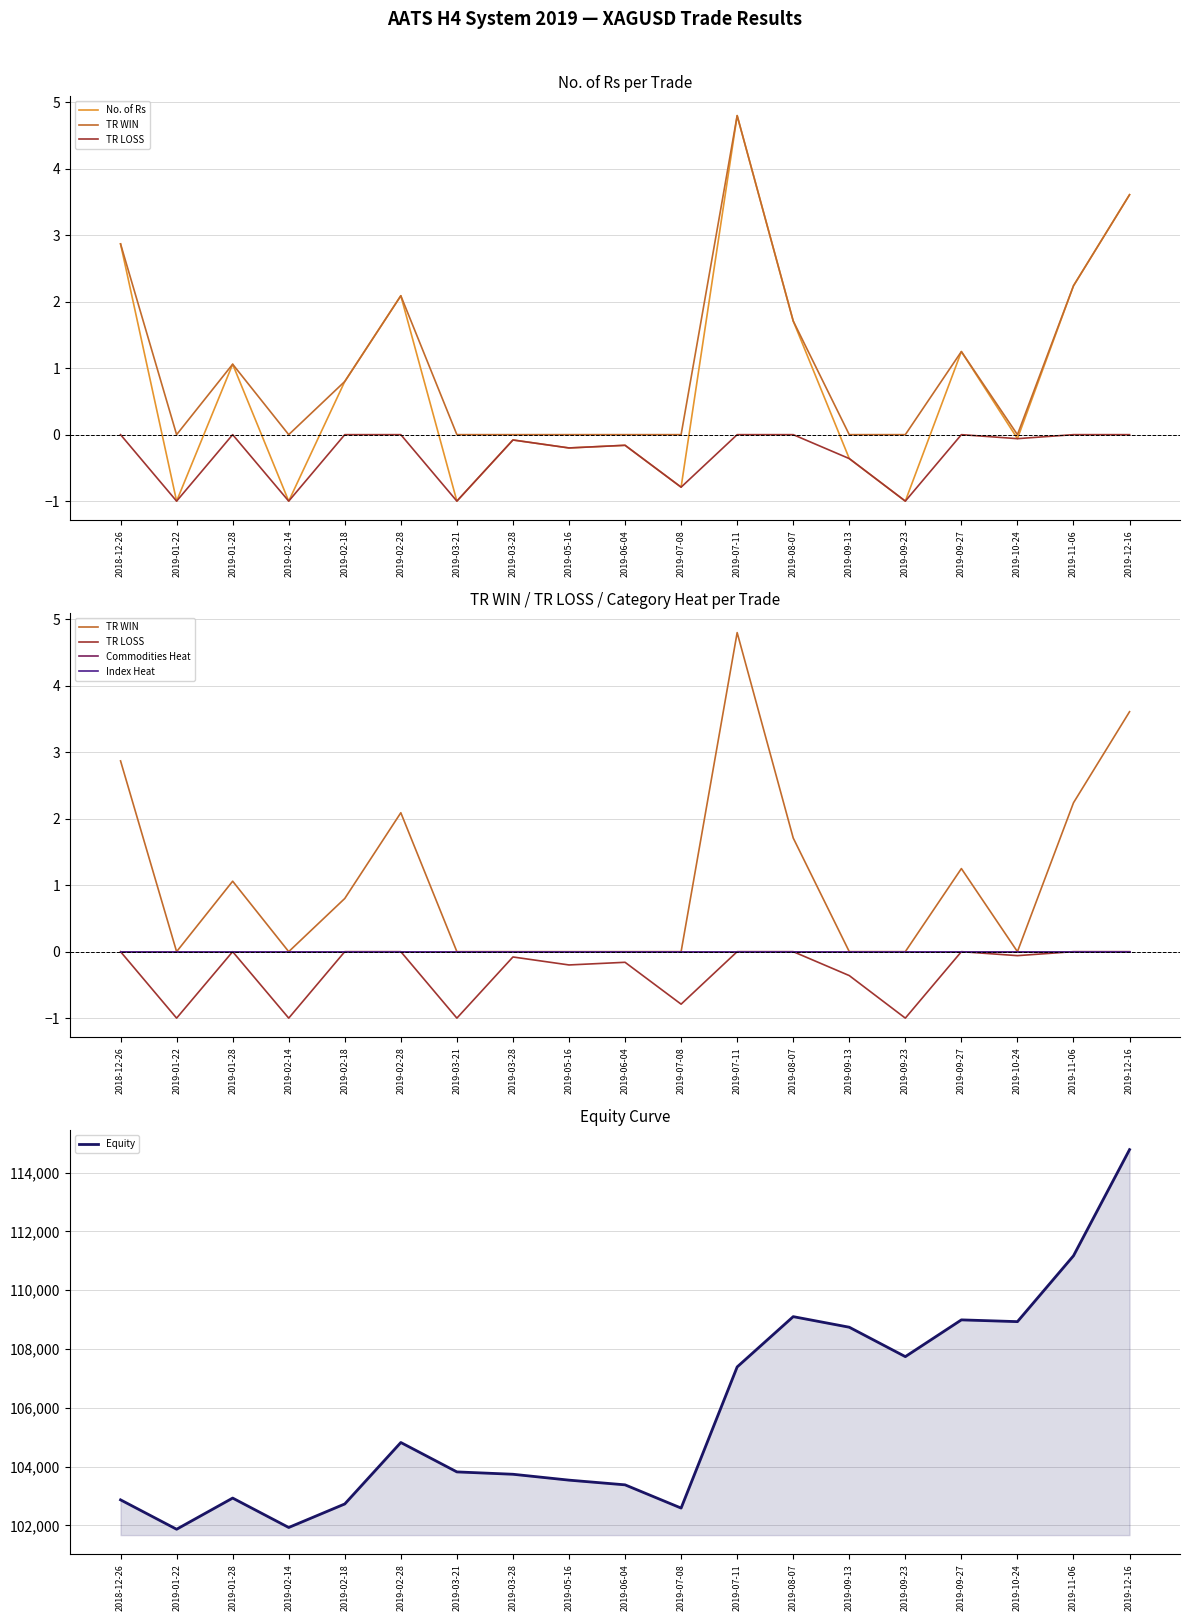

True or false: Index Heat and Equity intersect in this chart.

False